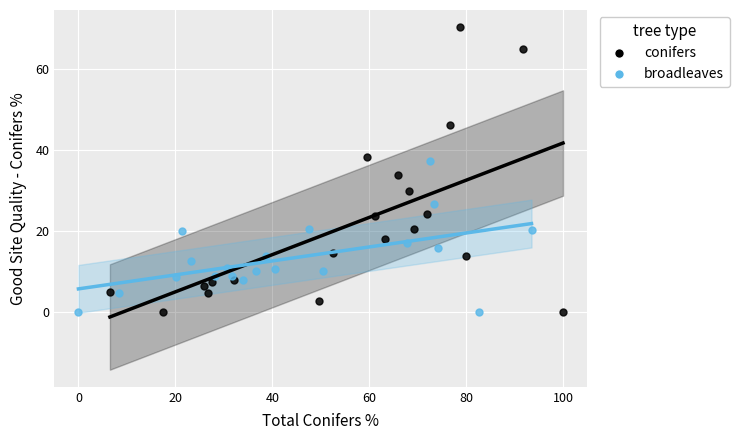

Which series reaches the maximum Y coordinate?

conifers